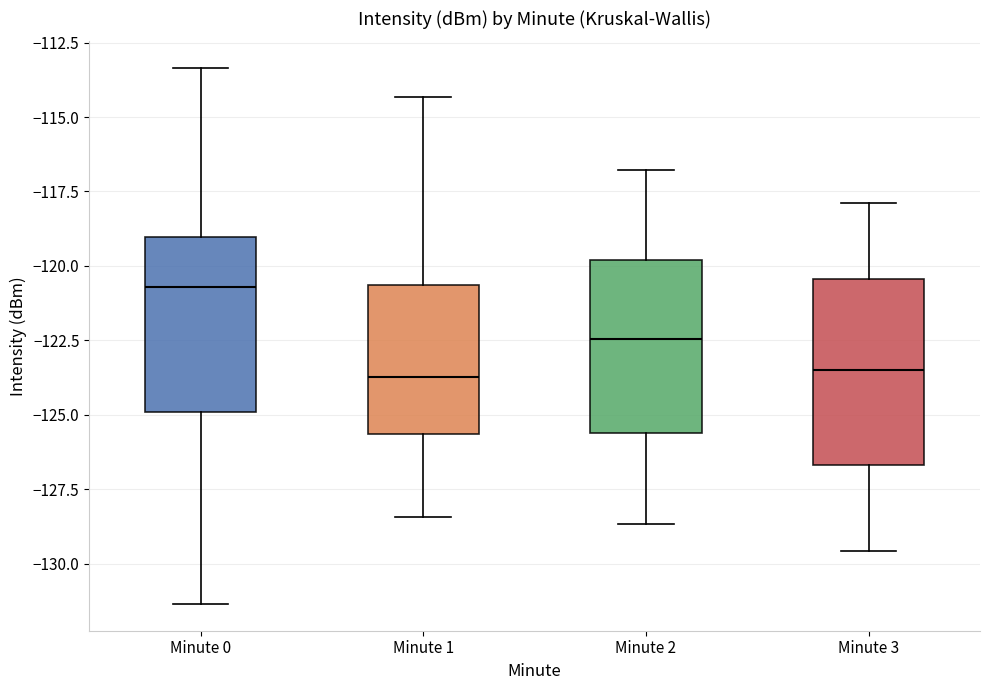

Reading left to right, transcribe this box plot: for each box, give where its median line is, the range the box spans, and where its two whiskers end, as read against the y-axis. The values are not printed on the chart, so give them approximately, as read against the axis.

Minute 0: median -120.5, box -125.0 to -119.0, whiskers -131.5 to -113.5
Minute 1: median -123.5, box -125.5 to -120.5, whiskers -128.5 to -114.5
Minute 2: median -122.5, box -125.5 to -120.0, whiskers -128.5 to -117.0
Minute 3: median -123.5, box -126.5 to -120.5, whiskers -129.5 to -118.0